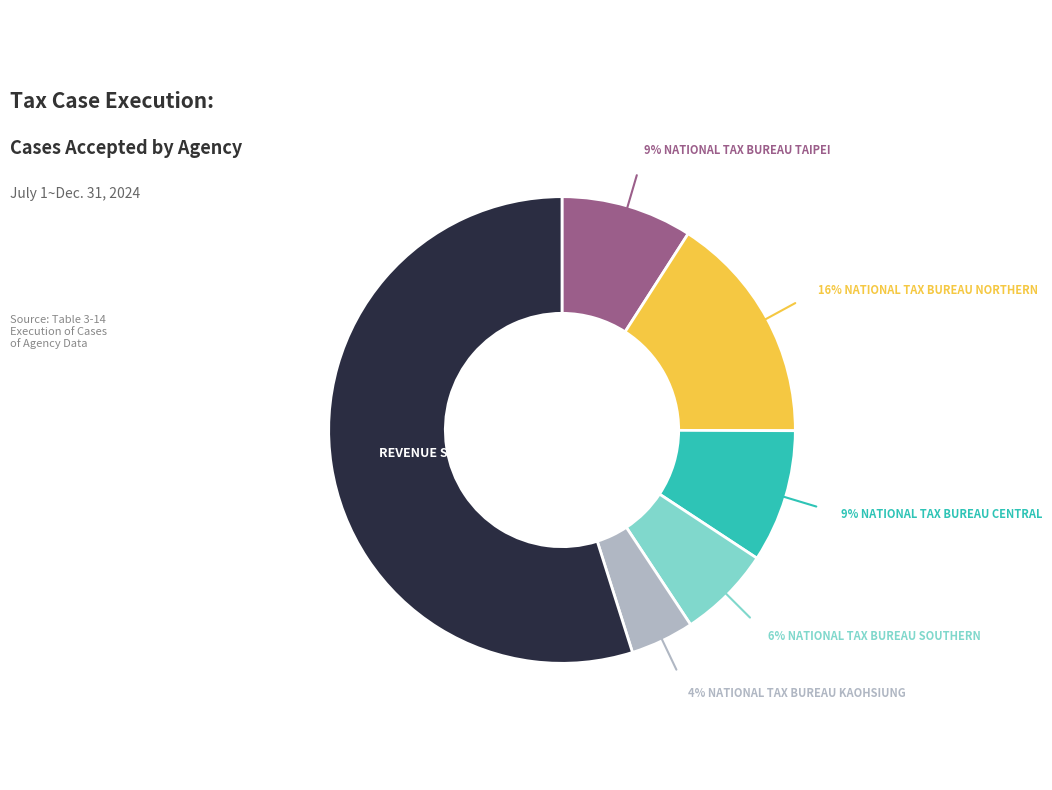

Is there a majority slice in this chart?

Yes